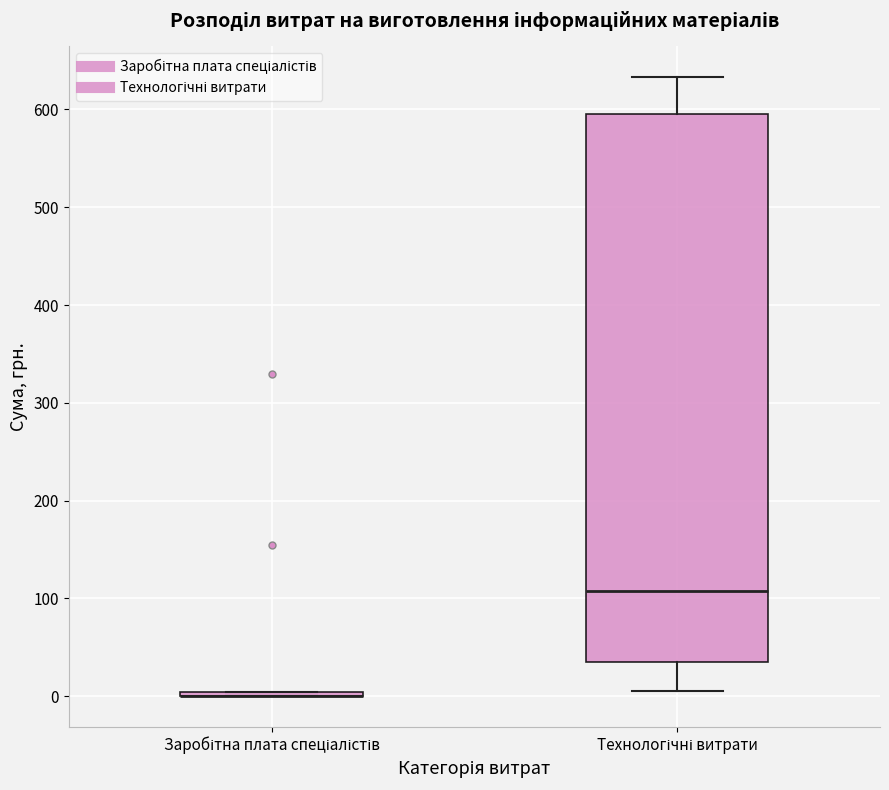

Where does the upper whisker of the box for Технологічні витрати end on the y-axis? The values are not printed on the chart, so give them approximately, as read against the axis.

630